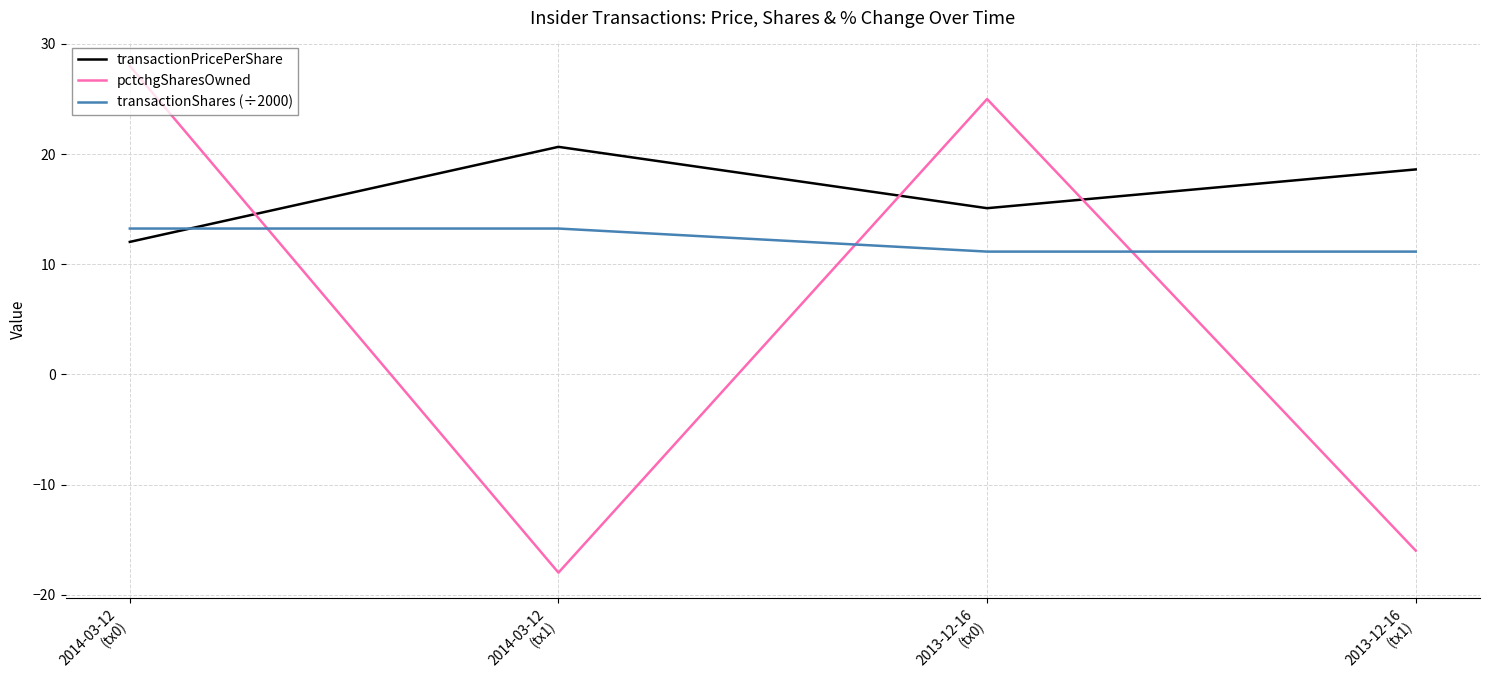

The pctchgSharesOwned series shows -18.0 at 2014-03-12
(tx1). True or false?

True